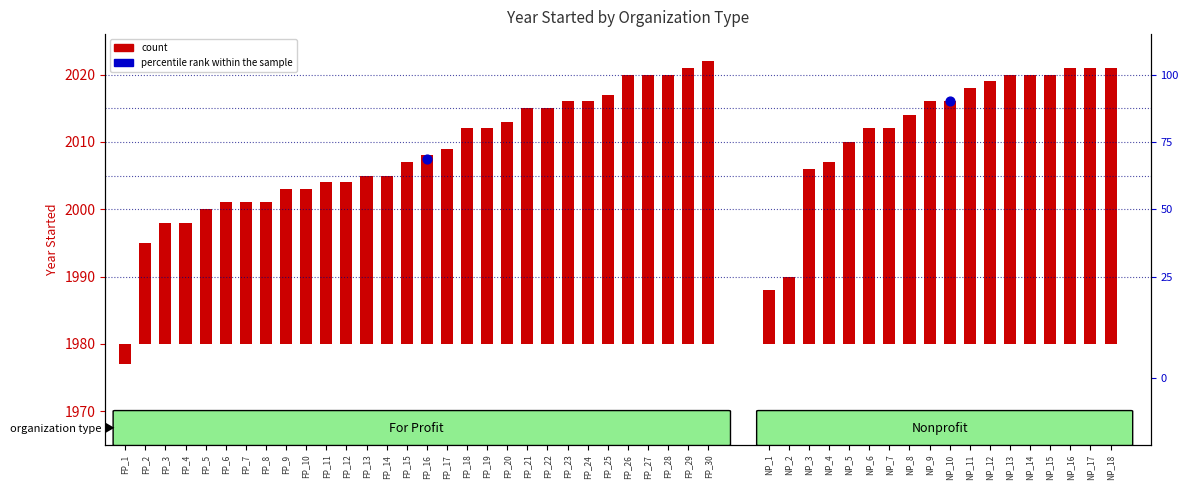

Between FP_17 and FP_12, which is larger?

FP_17